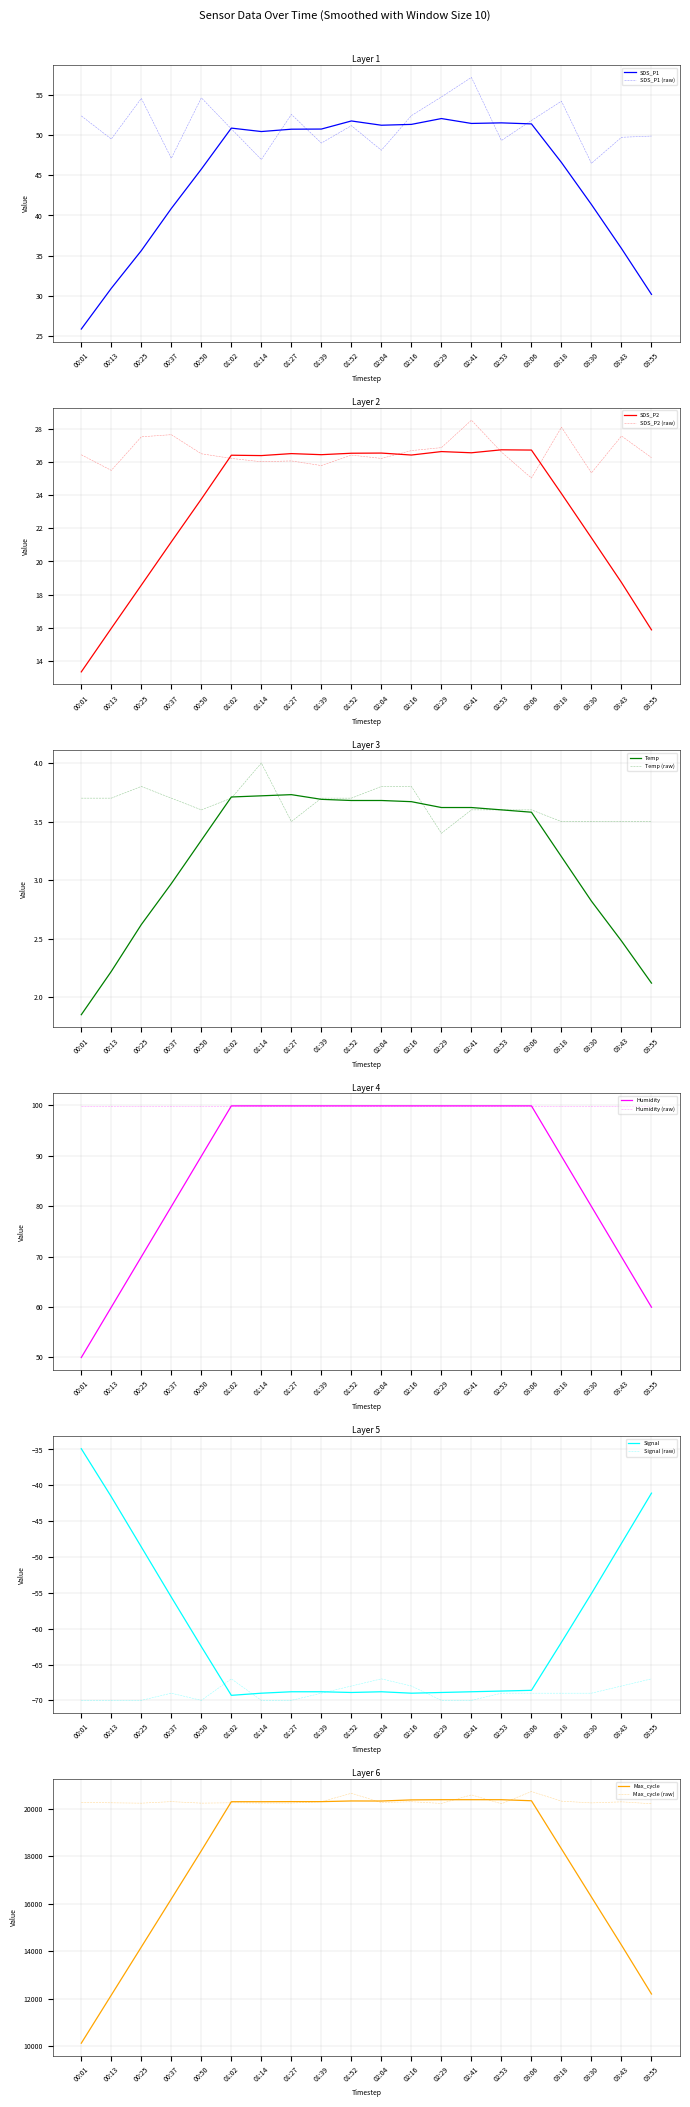

What is the difference between the maximum and minimum values in the SDS_P2 series?

13.4